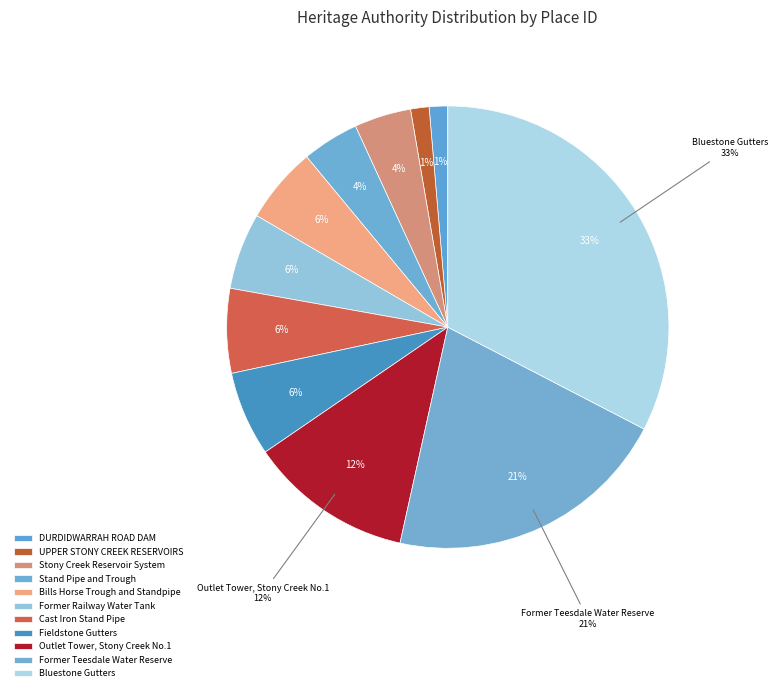

How many segments does this pie chart have?

11